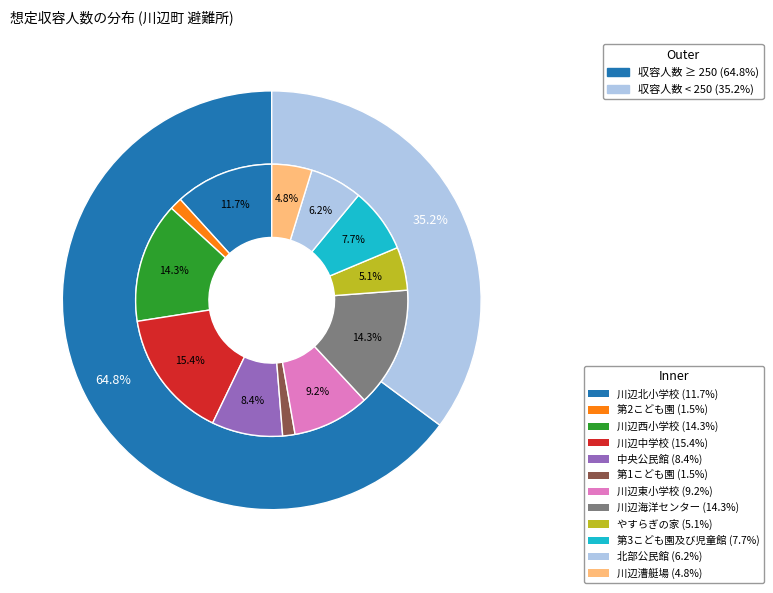

How many slices are in this pie chart?

12